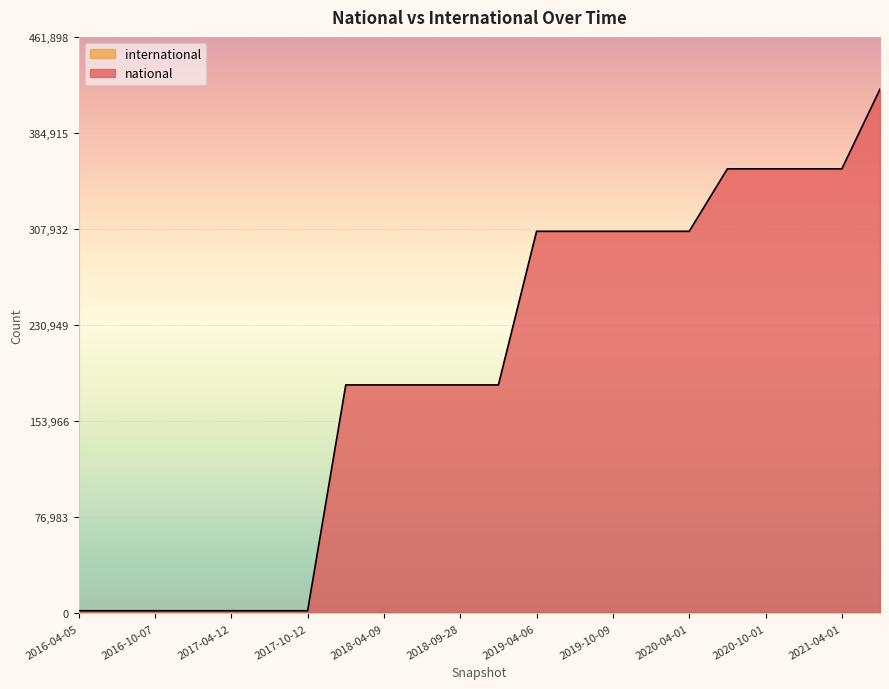

Is it true that the value at 2016-04-05 is 3691?

False